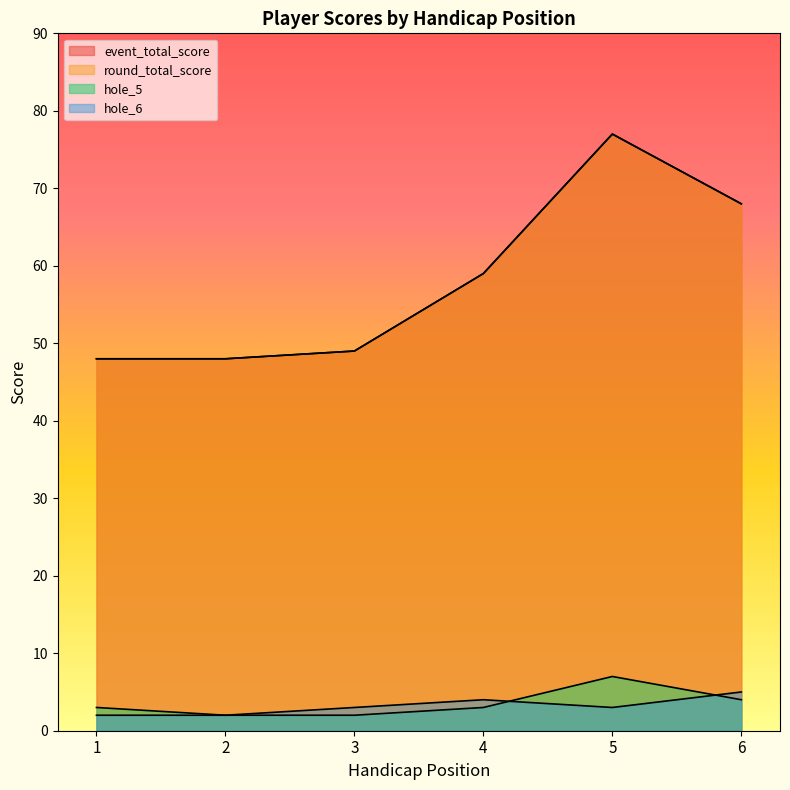

What is the average value of the hole_6 series?

3